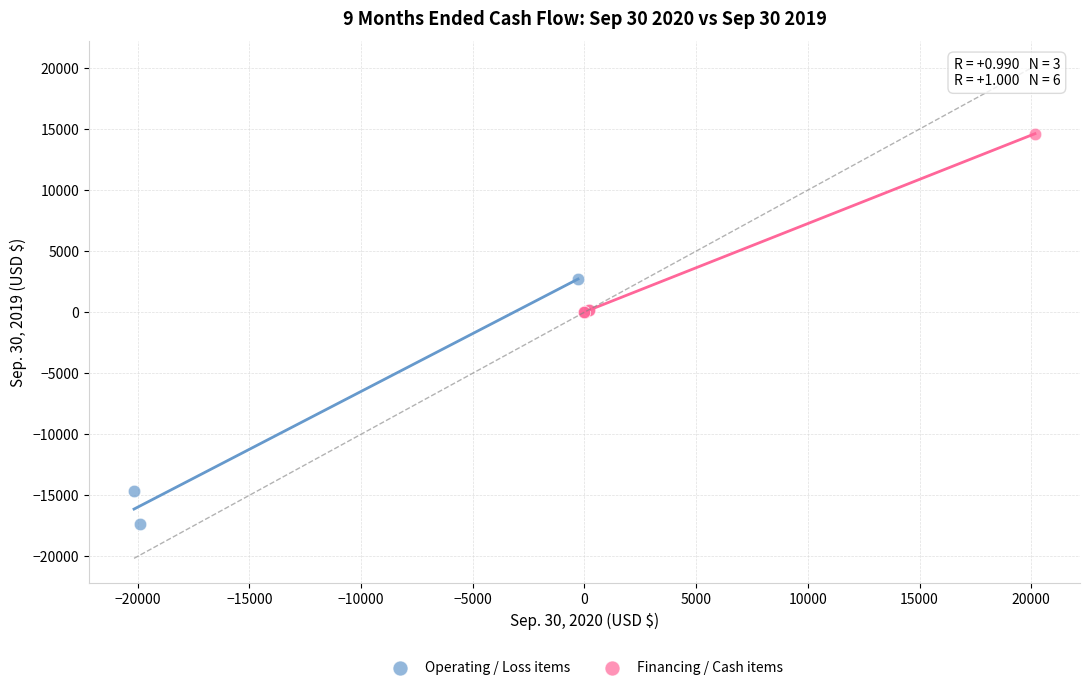

Which series reaches the minimum Y coordinate?

Operating / Loss items